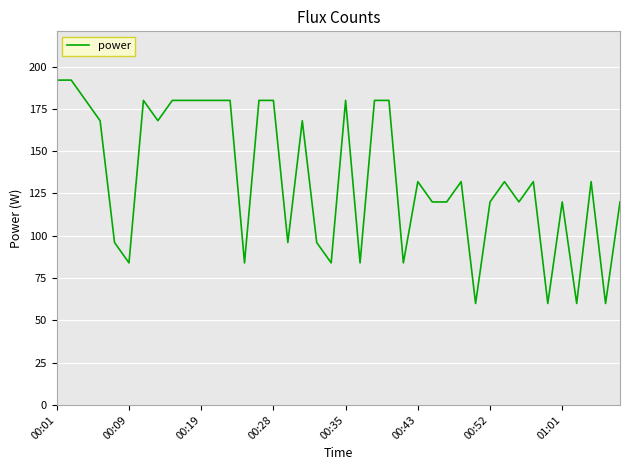

What is the greatest value displayed?

192.0